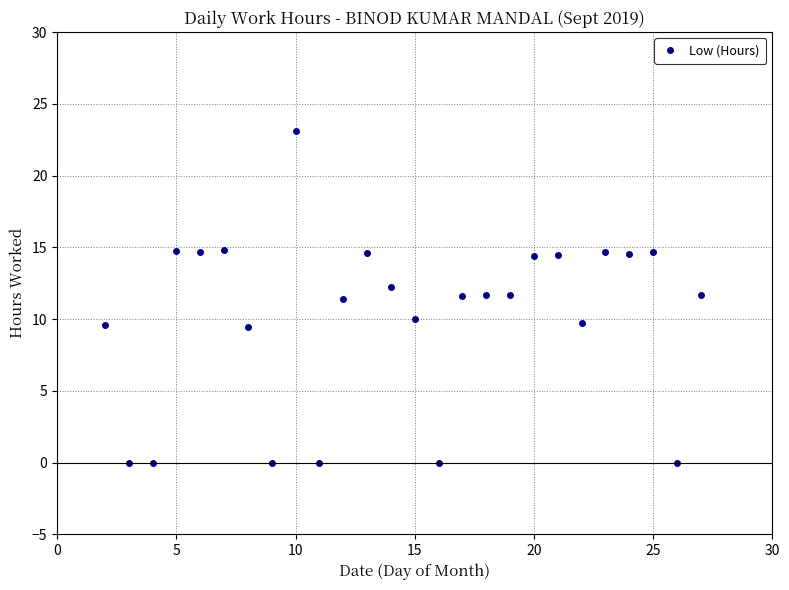

What is the value of the 11th point from the left?

11.4